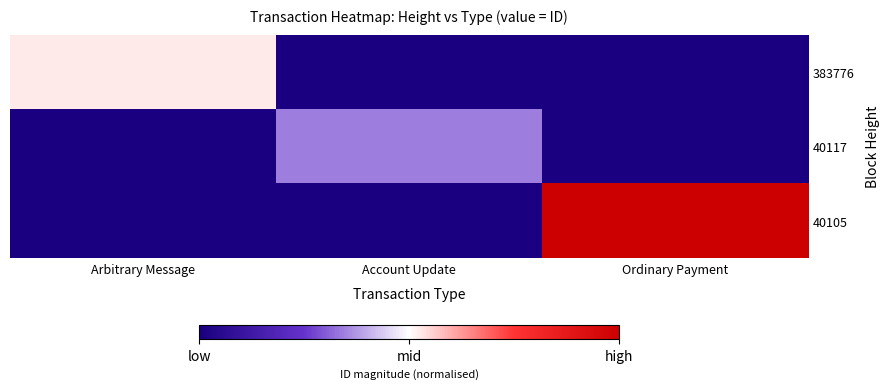

Reading right to left, what are all the values shown in this chart?

383776: Ordinary Payment=0.0	Account Update=0.0	Arbitrary Message=0.5
40117: Ordinary Payment=0.0	Account Update=0.3	Arbitrary Message=0.0
40105: Ordinary Payment=1.0	Account Update=0.0	Arbitrary Message=0.0